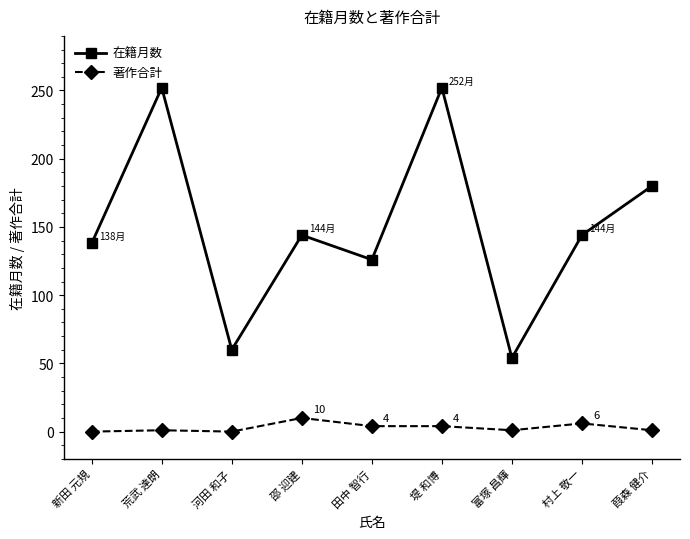

What is the highest value of the 著作合計 series?

10